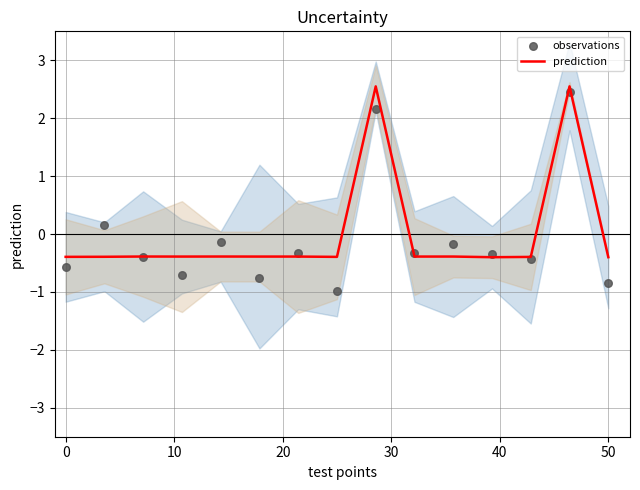

Which series has the widest spread of Y values?

observations